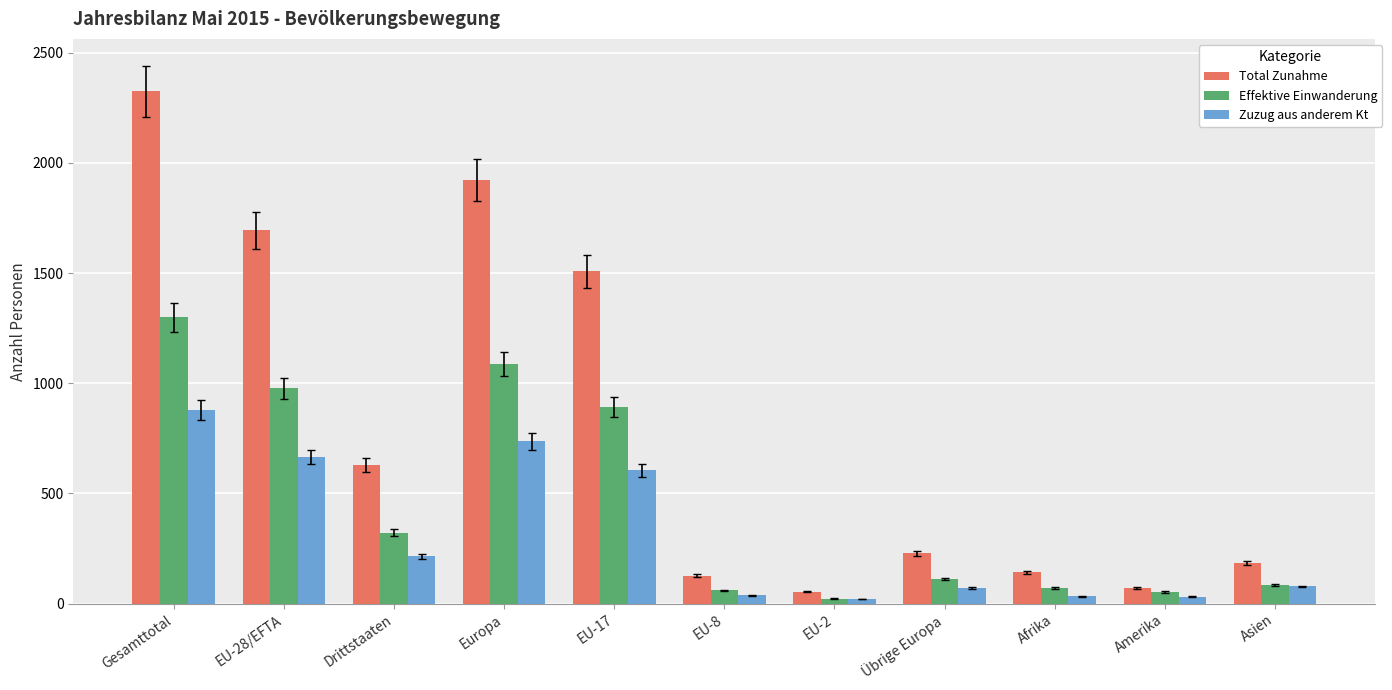

Does the chart contain stacked bars?

No